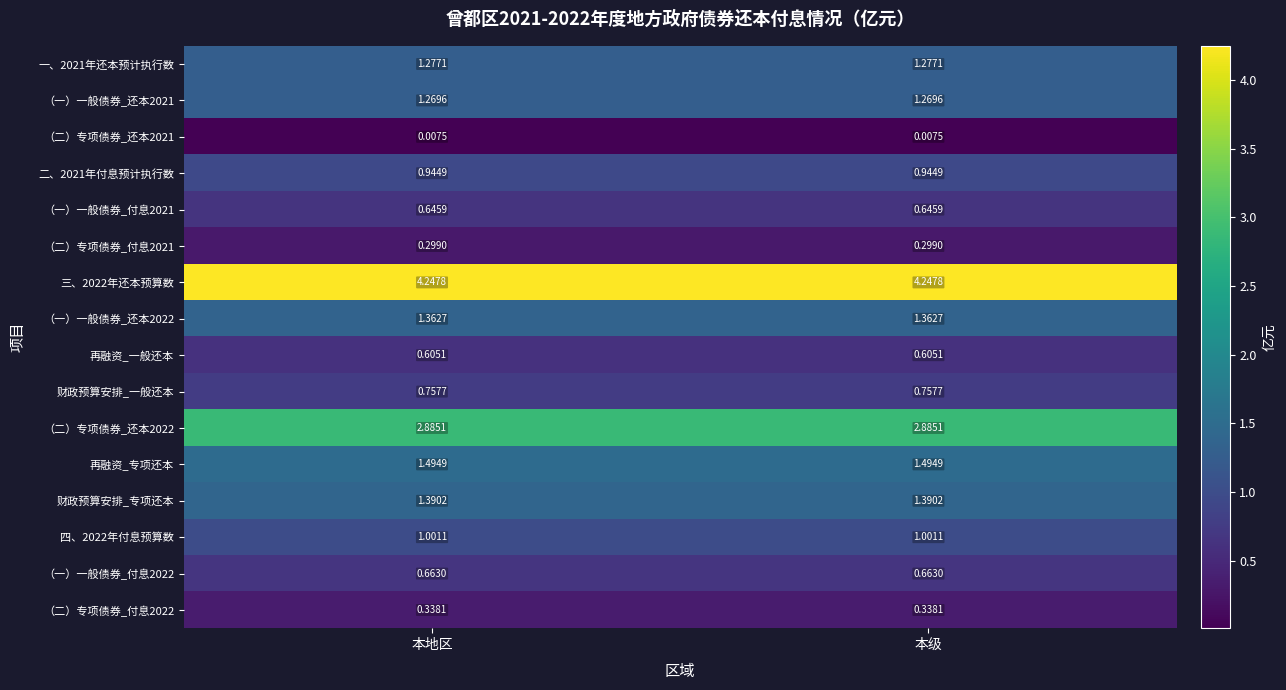

Count the number of data series in this chart.

16